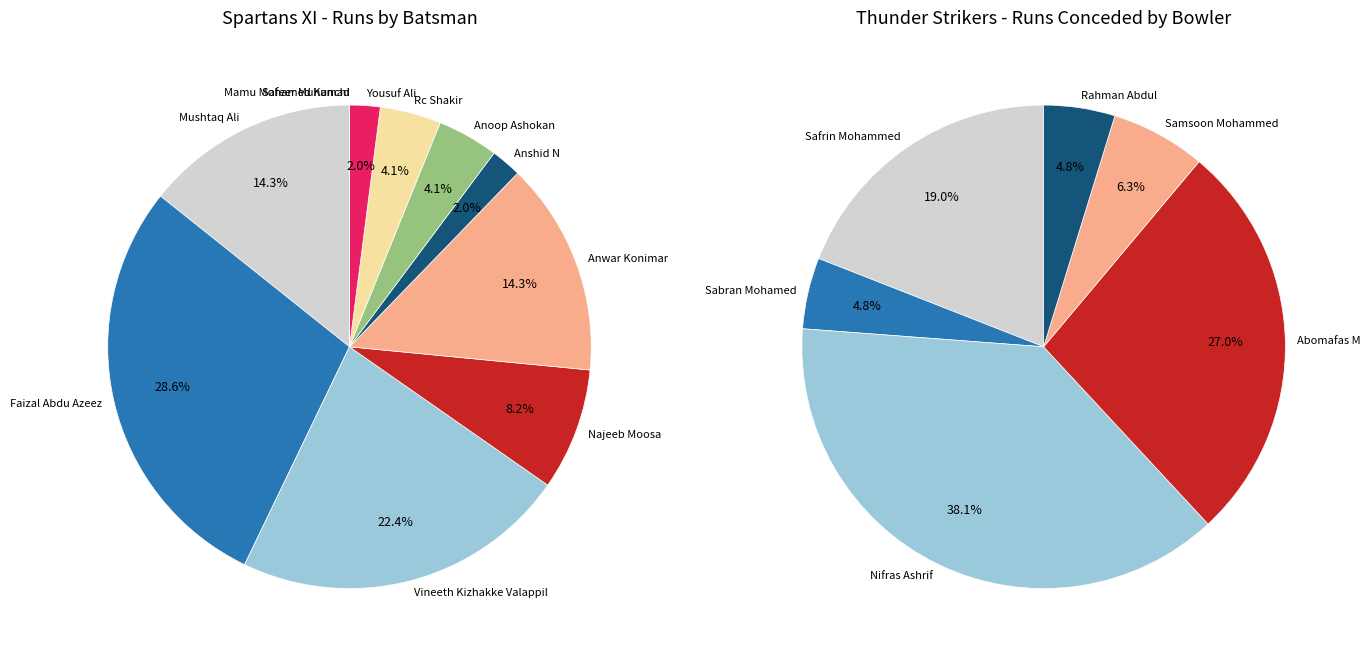

Does any single category account for the majority?

No